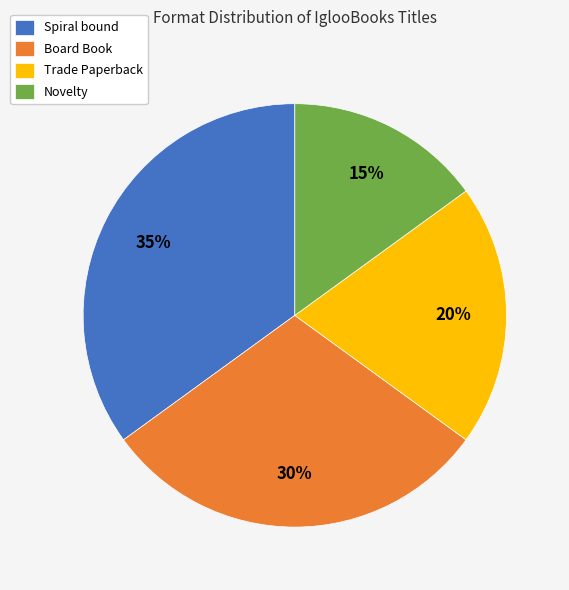

Which slice is the smallest?

Novelty